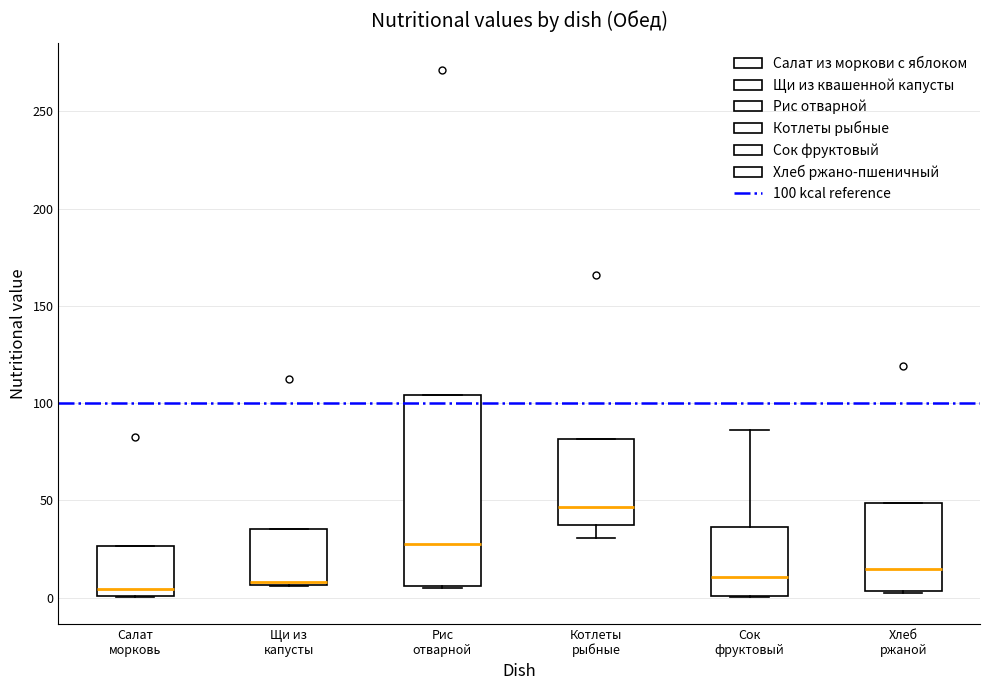

Comparing the boxes themselves (not the whiskers), which one is the tallest?

Рис отварной